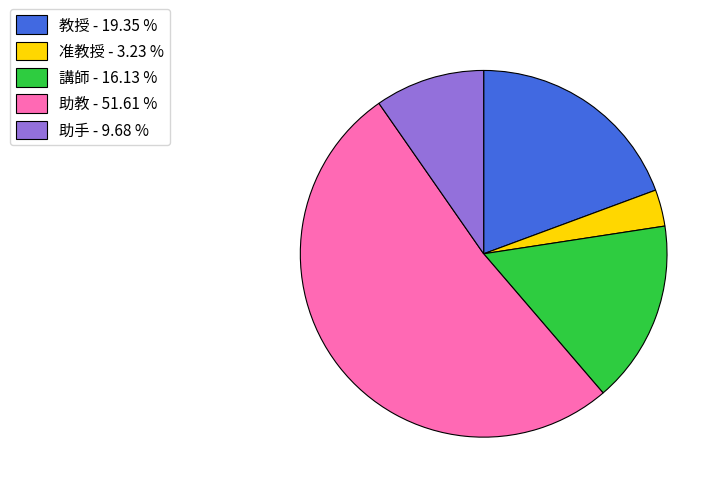

Is there any slice that represents more than half of the pie?

Yes